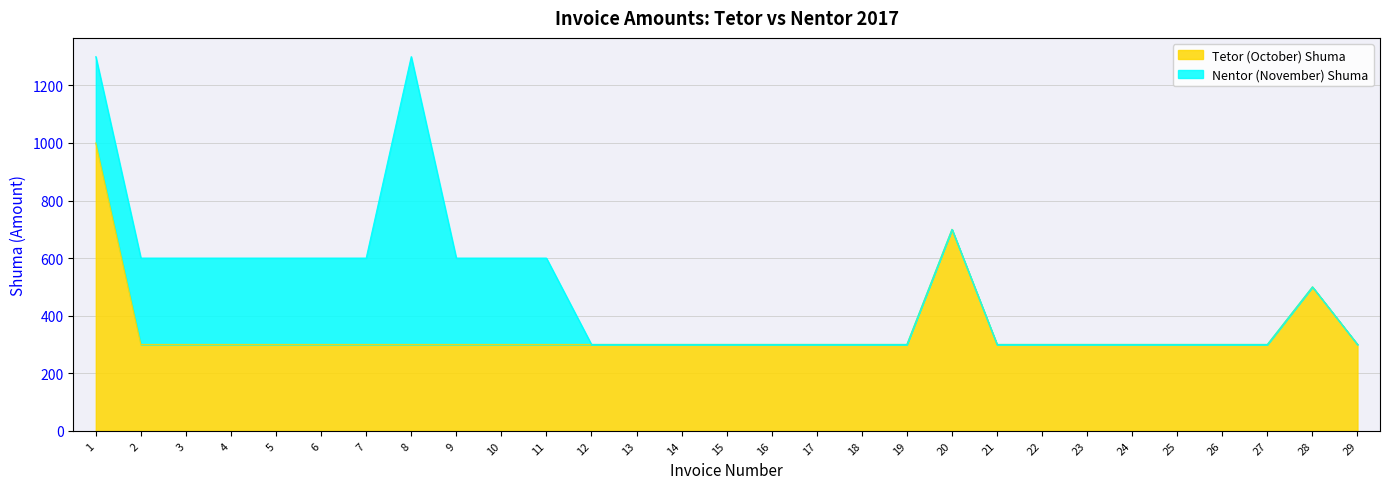

Which label corresponds to the largest value in the chart?

1